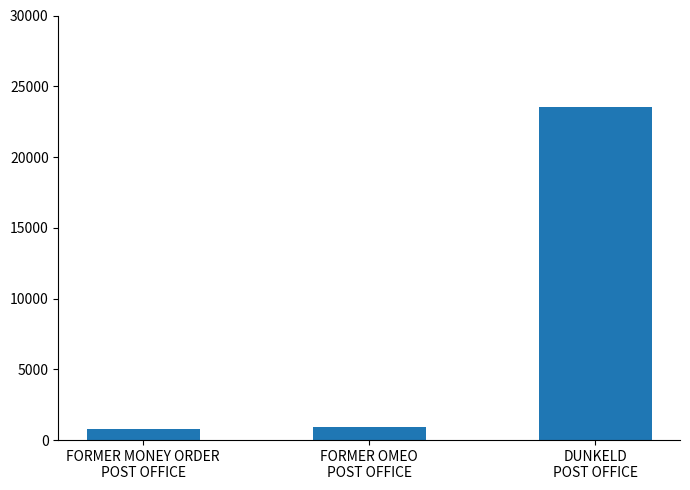

What is the value of the 1st bar from the left?

781